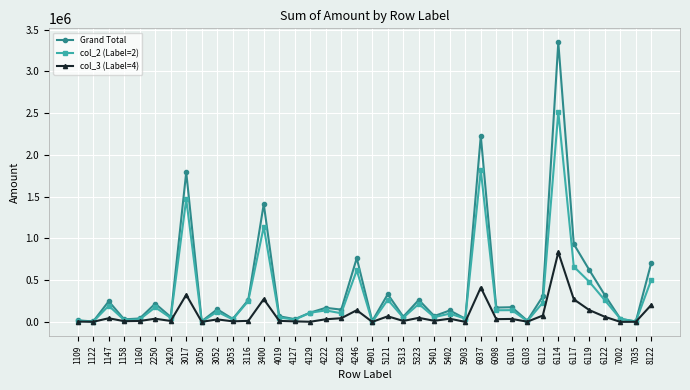

Rank the series by their maximum value, from highest to lowest.

Grand Total, col_2 (Label=2), col_3 (Label=4)